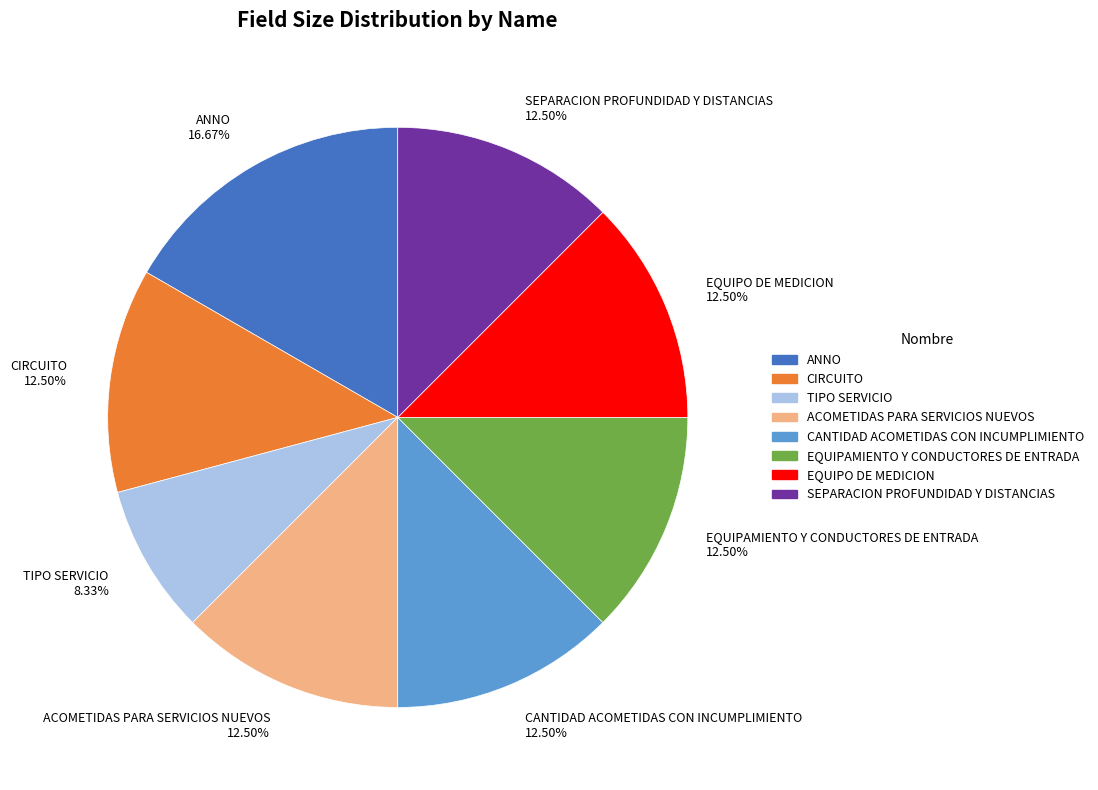

What is the smallest slice in the pie chart?

TIPO SERVICIO